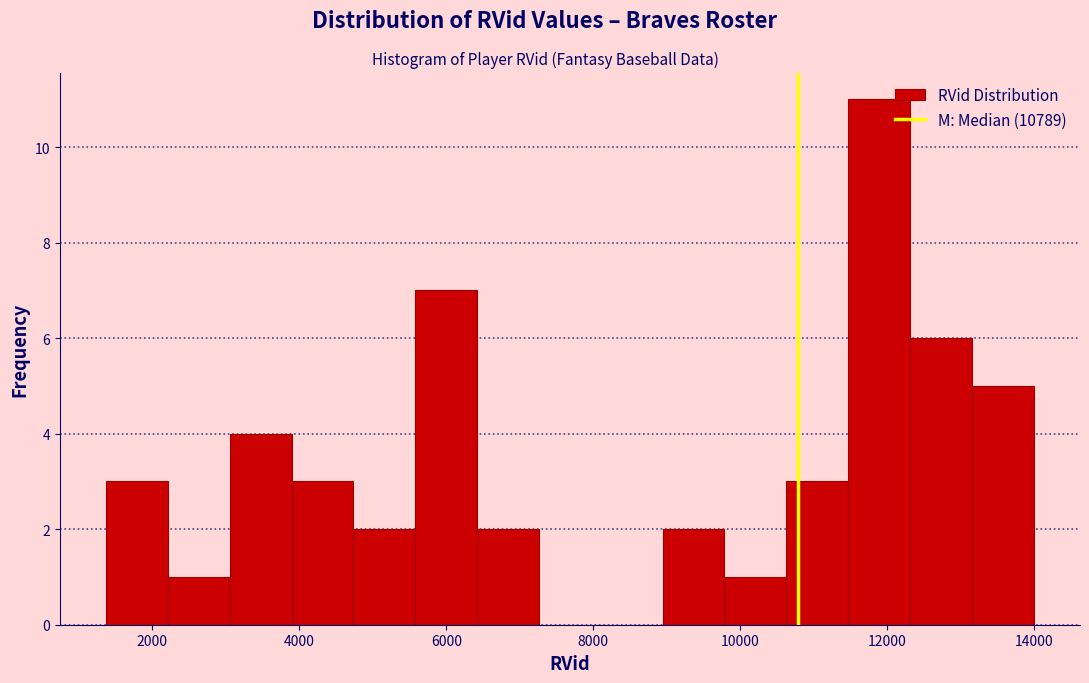

Over which range of the x-axis is the bar tallest?

11400 to 12400